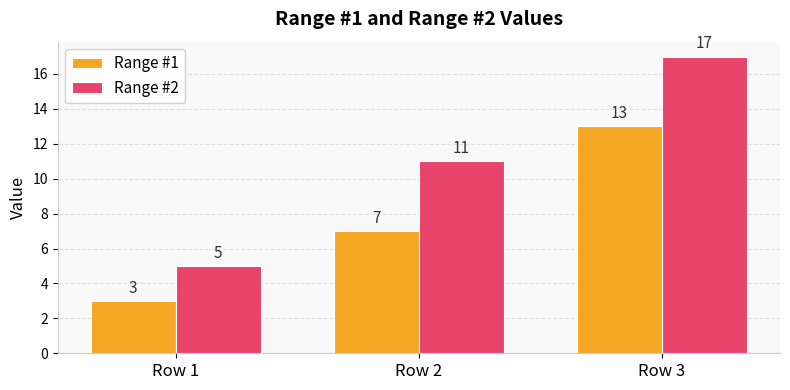

At how many categories does at least one series exceed 10?

2